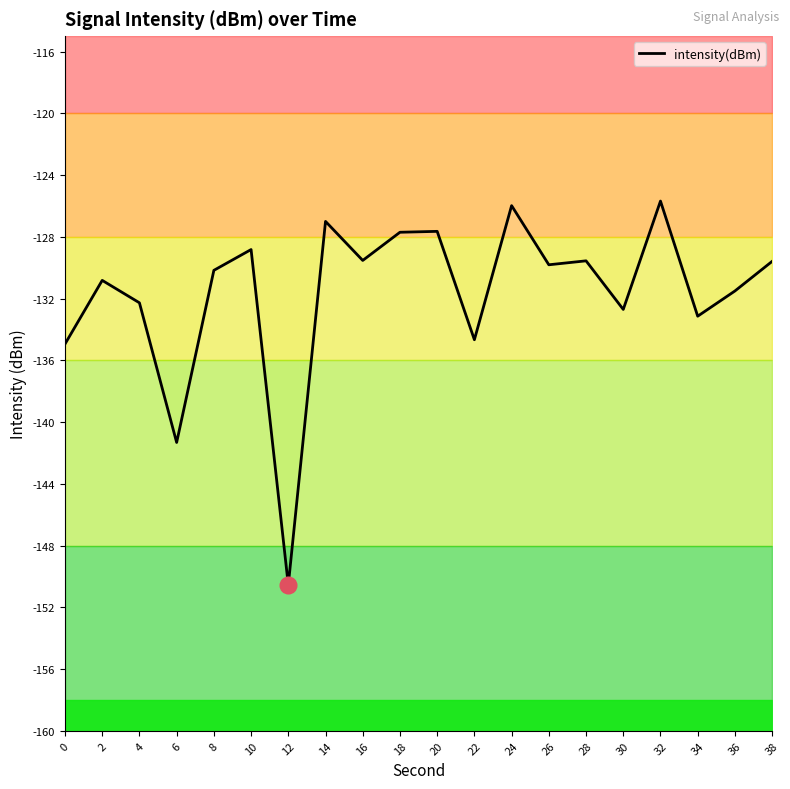

How many series are shown in this chart?

1